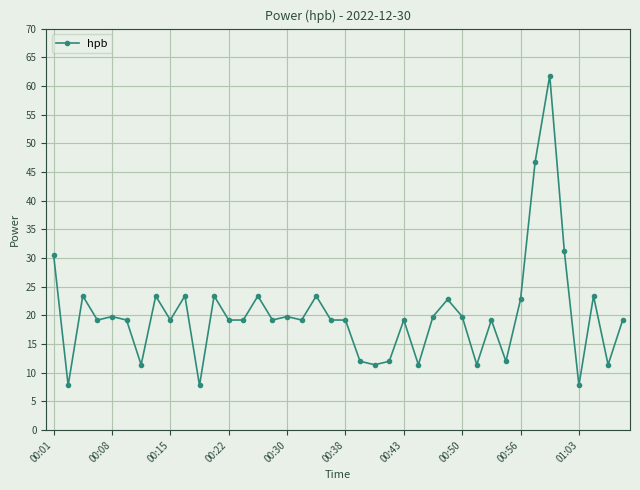

What is the minimum value shown in the chart?

7.8